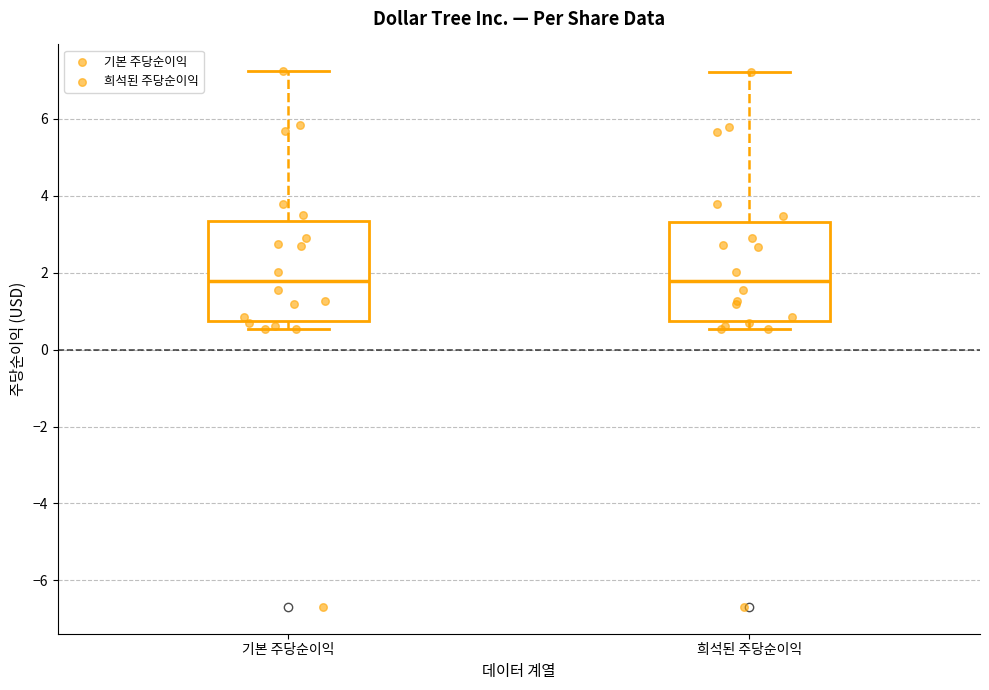

Reading left to right, read every box against the y-axis: the position of its median line, the range the box covers, and the ends of its whiskers. The values are not printed on the chart, so give them approximately, as read against the axis.

기본 주당순이익: median 1.8, box 0.8 to 3.4, whiskers 0.6 to 7.2
희석된 주당순이익: median 1.8, box 0.8 to 3.4, whiskers 0.6 to 7.2